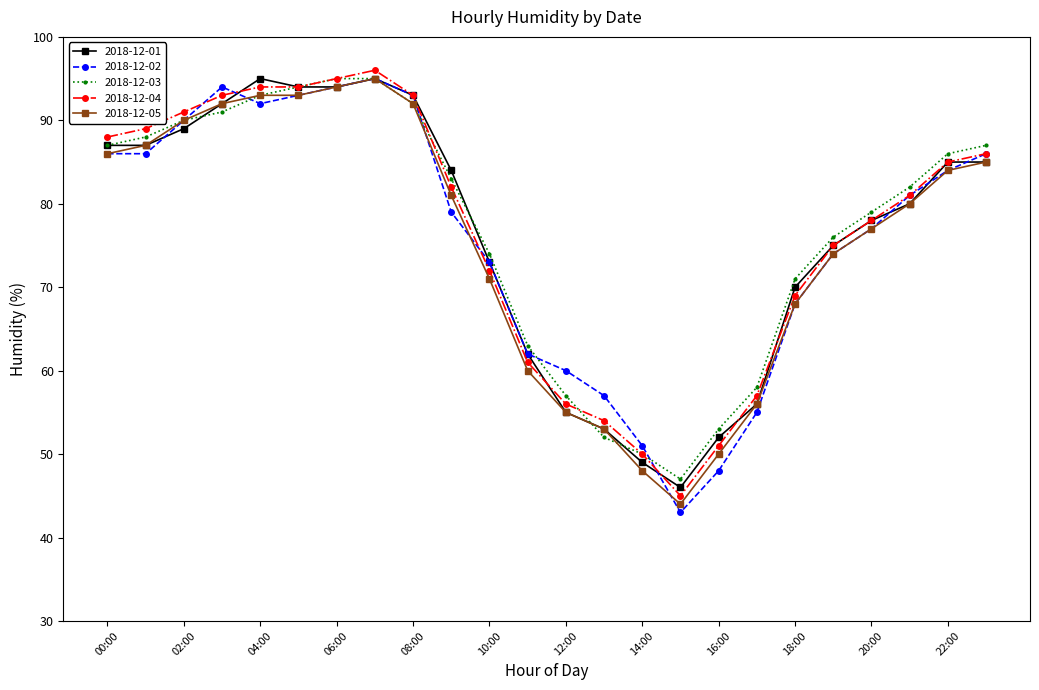

What is the highest value of the 2018-12-05 series?

95